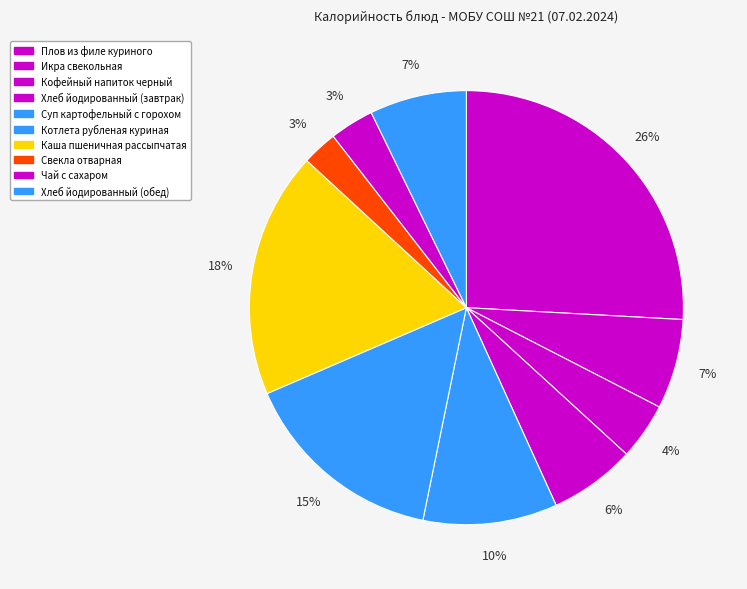

Is Свекла отварная the majority of the pie?

No